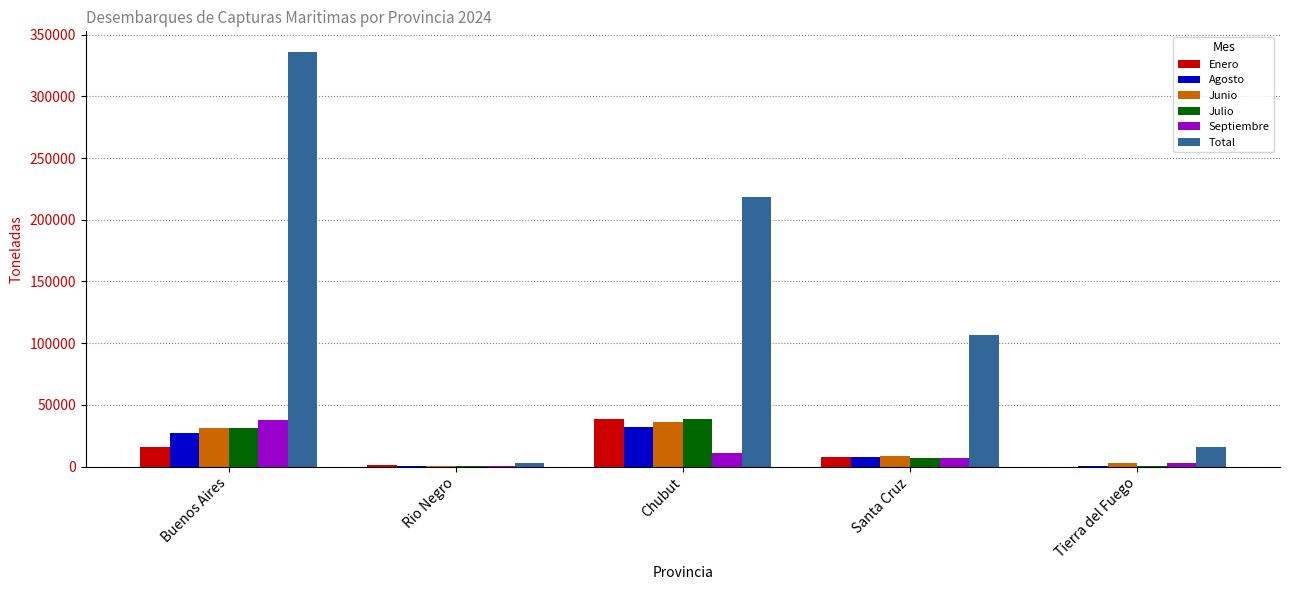

What is the total value across all series at Buenos Aires?

478831.2